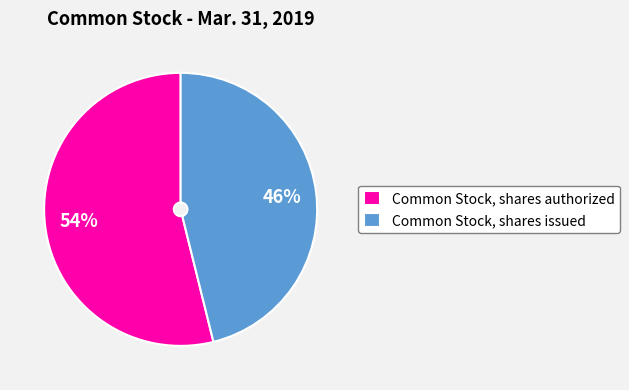

Approximately how many times larger is the value at Common Stock, shares issued compared to Common Stock, shares authorized?

0.9